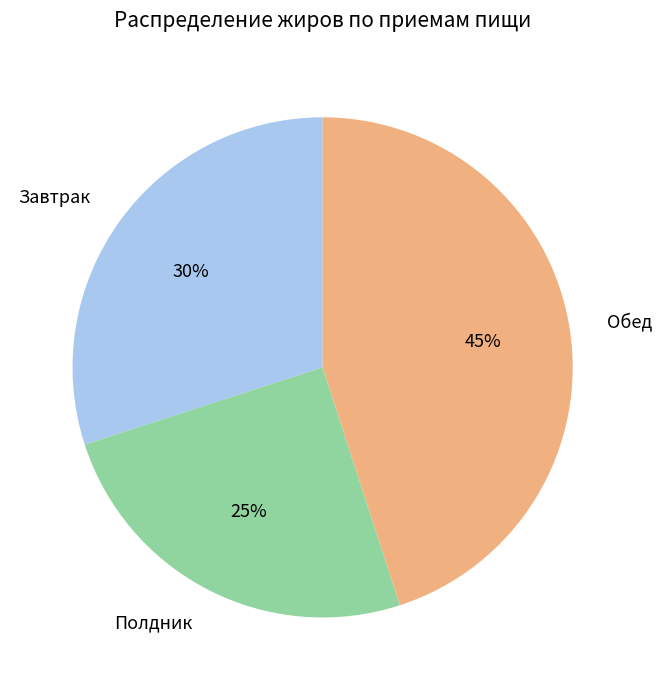

What percentage is the Полдник slice, to the nearest percent?

25%